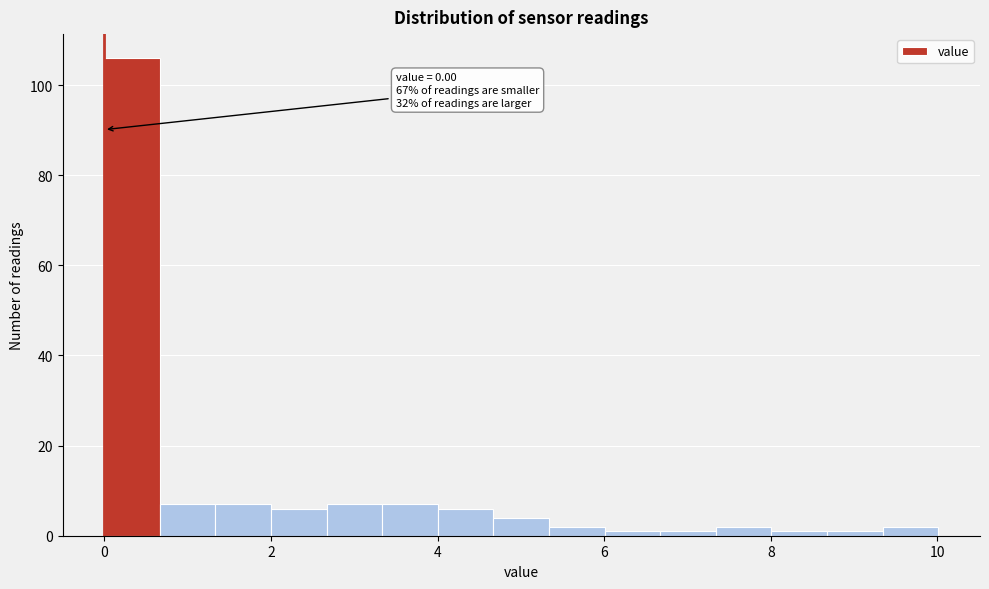

Read against the x-axis, roughly where is the centre of the tallest bar?

0.4